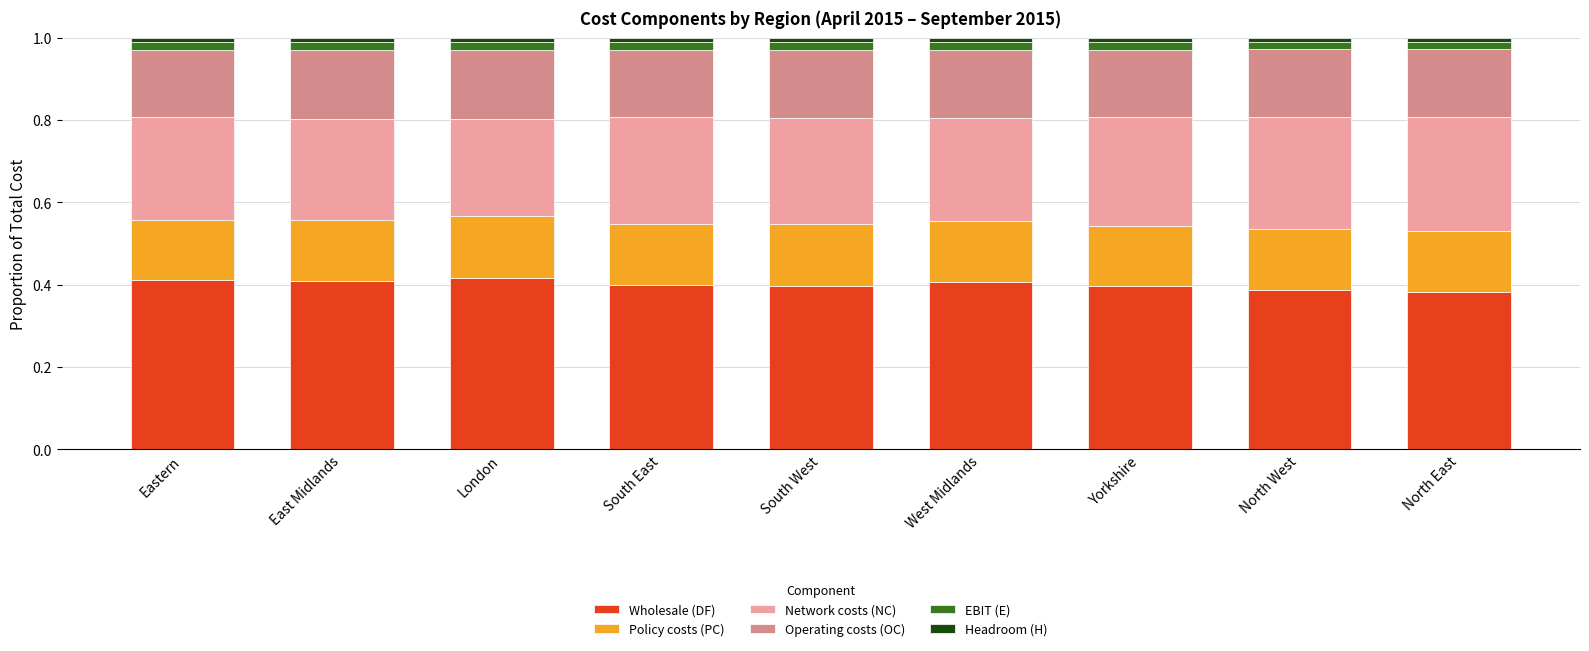

Does the chart contain stacked bars?

Yes